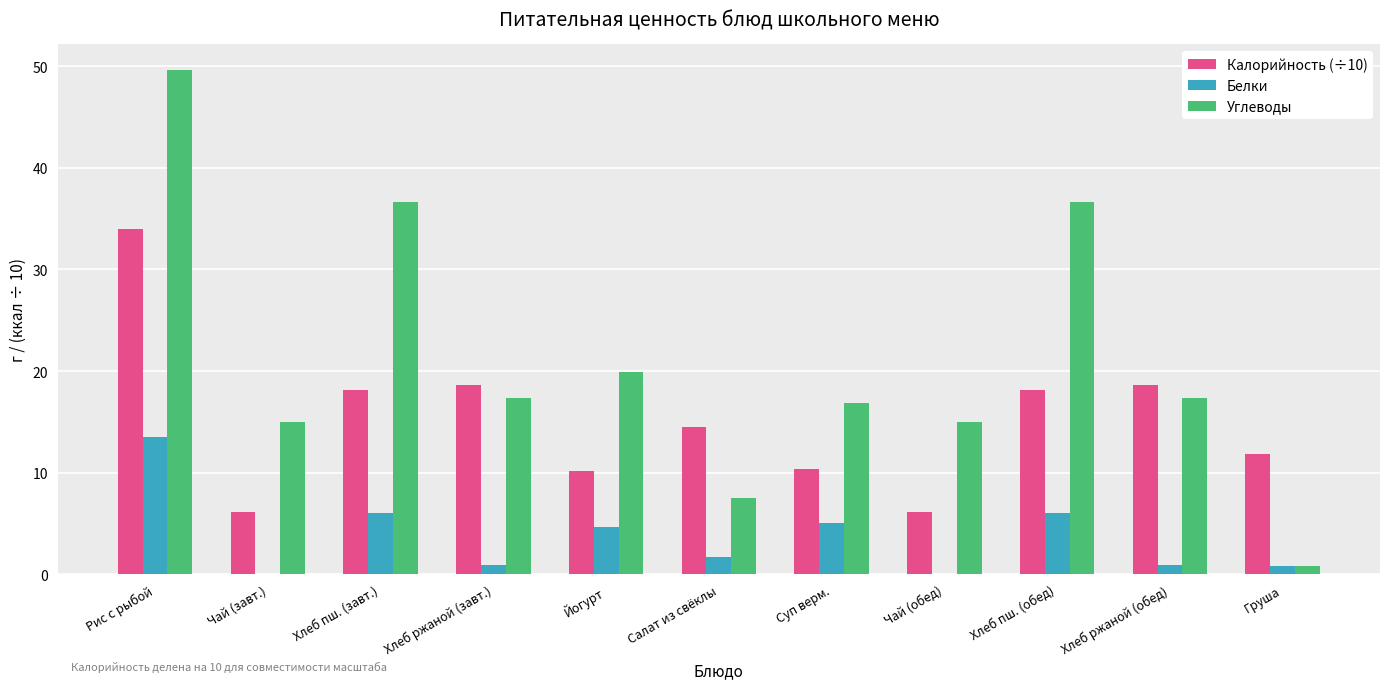

Which label corresponds to the largest value in the chart?

Рис с рыбой